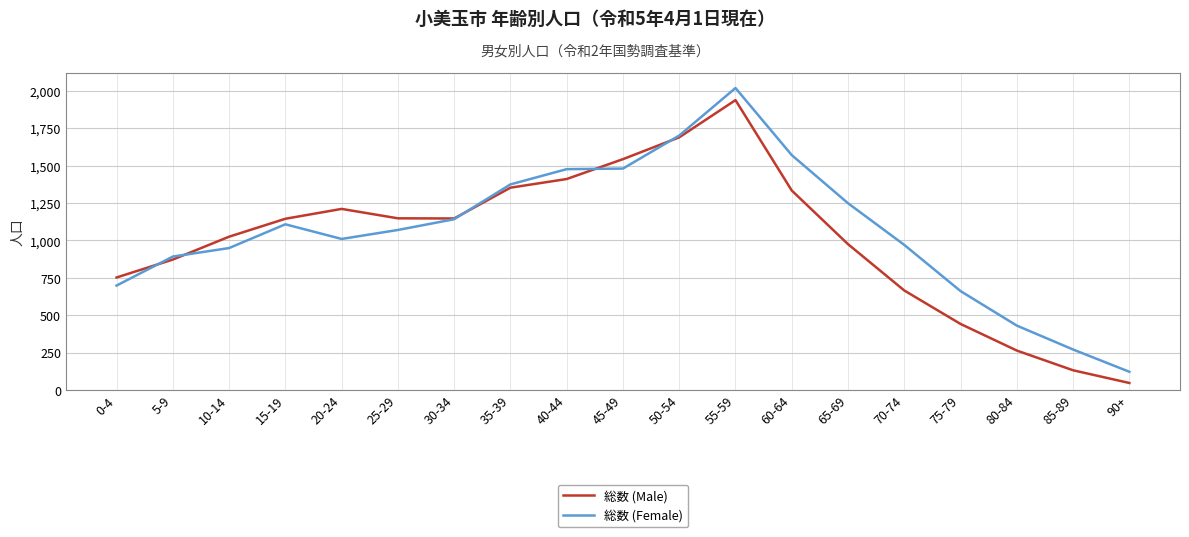

At which category does the chart reach its peak across all series?

55-59